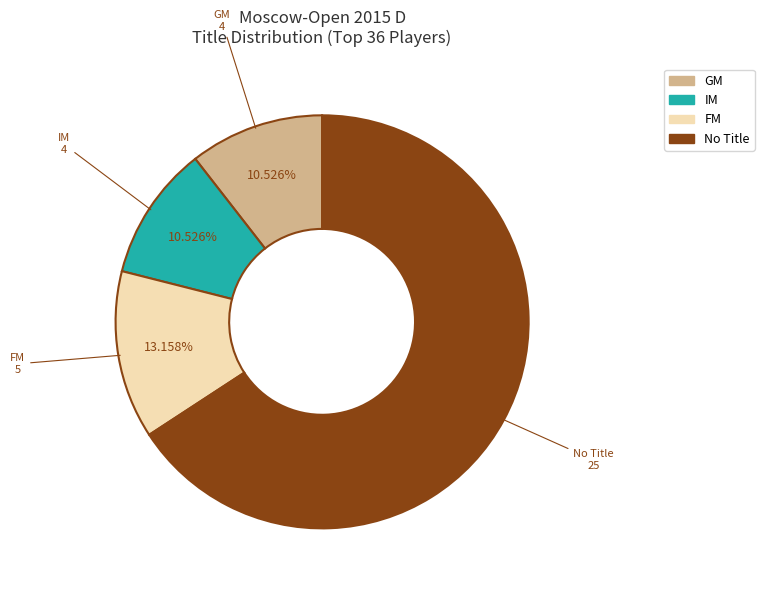

Does any single category account for the majority?

Yes